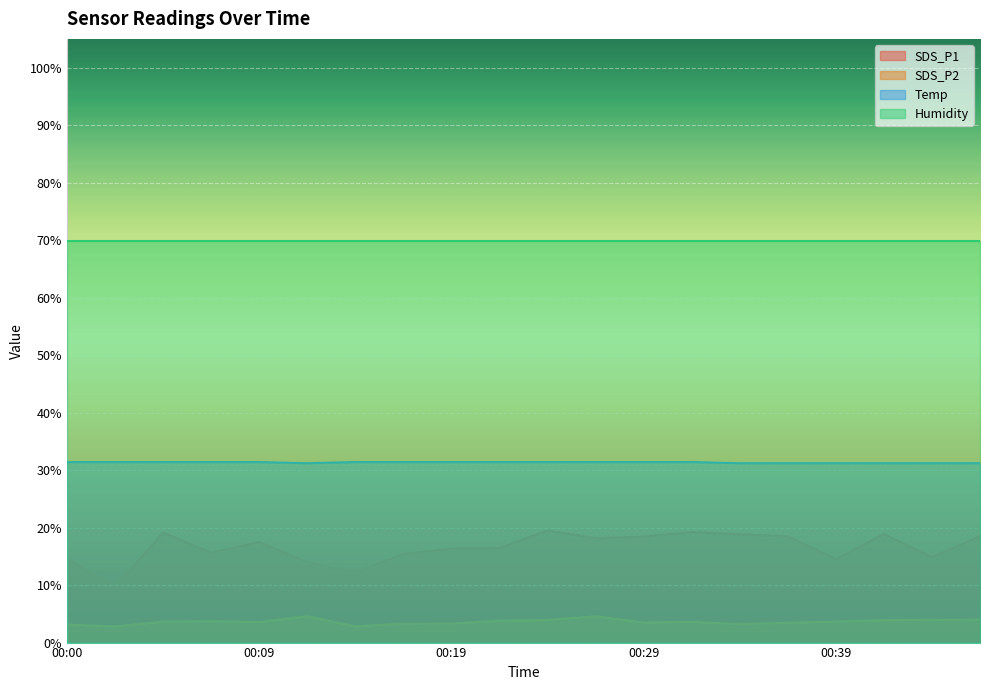

True or false: SDS_P1 and Temp cross at least once.

False